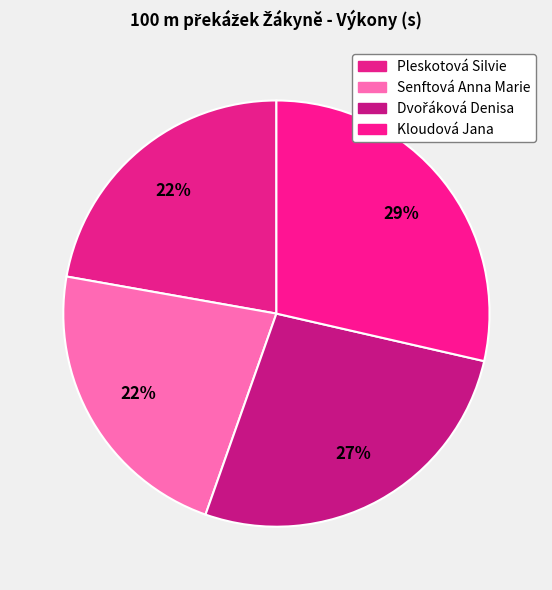

What is the change in value from Senftová Anna Marie to Dvořáková Denisa?

+3.4